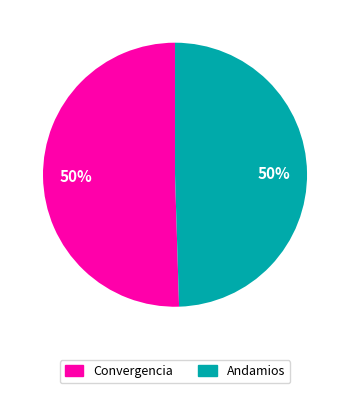

True or false: Convergencia accounts for 50% of the total.

True